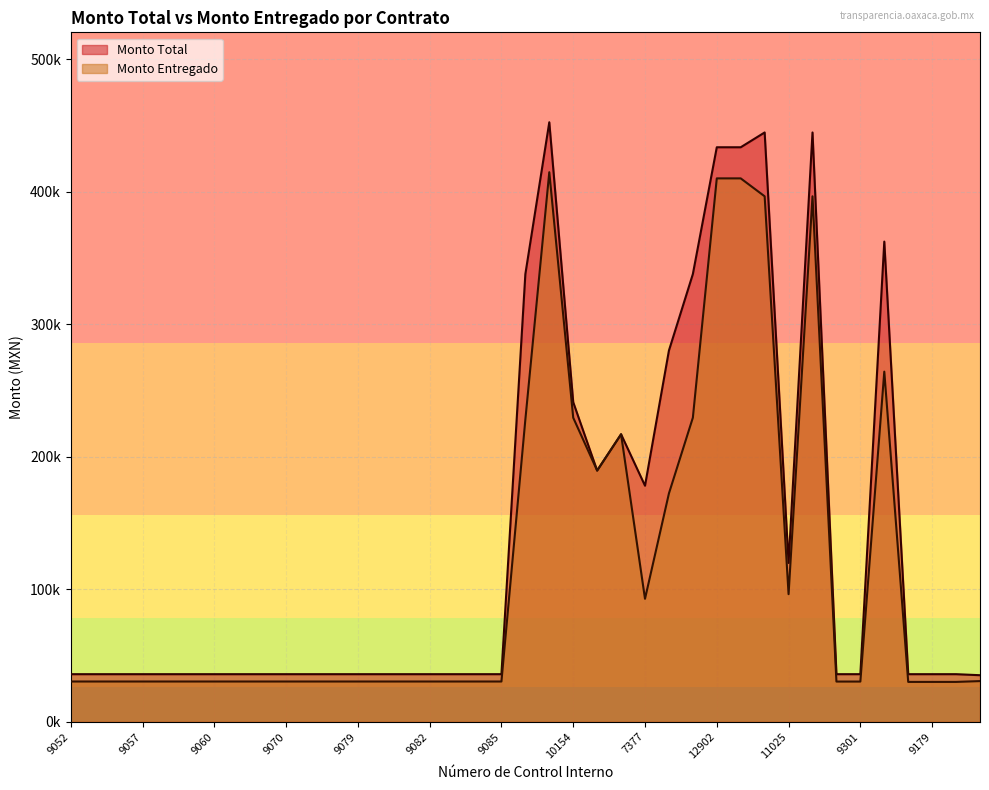

What is the difference between the highest and lowest values at 9070?

5534.8